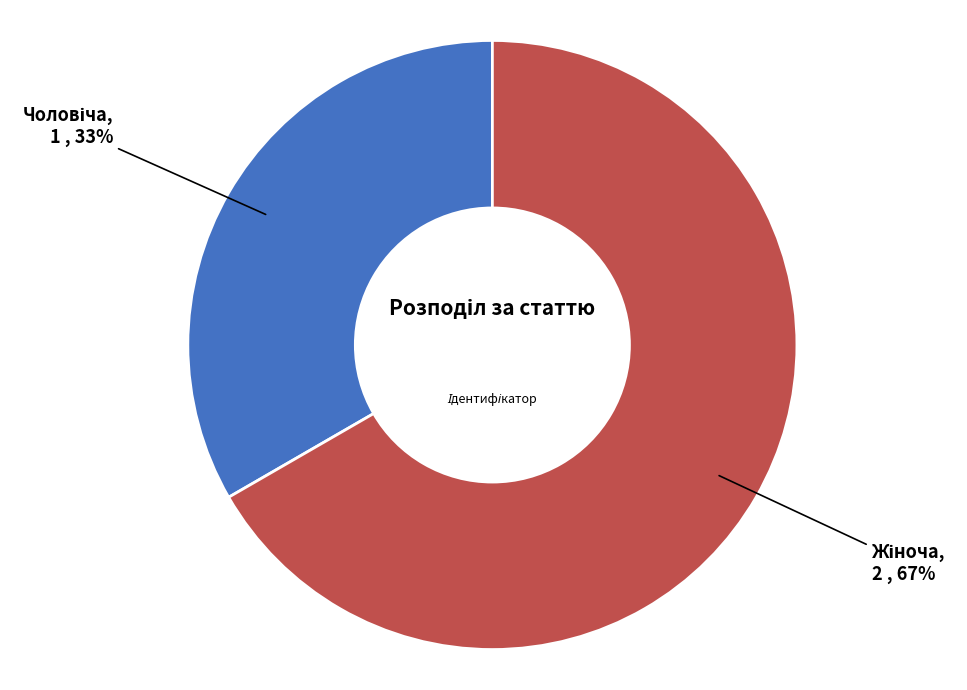

Is there a majority slice in this chart?

Yes